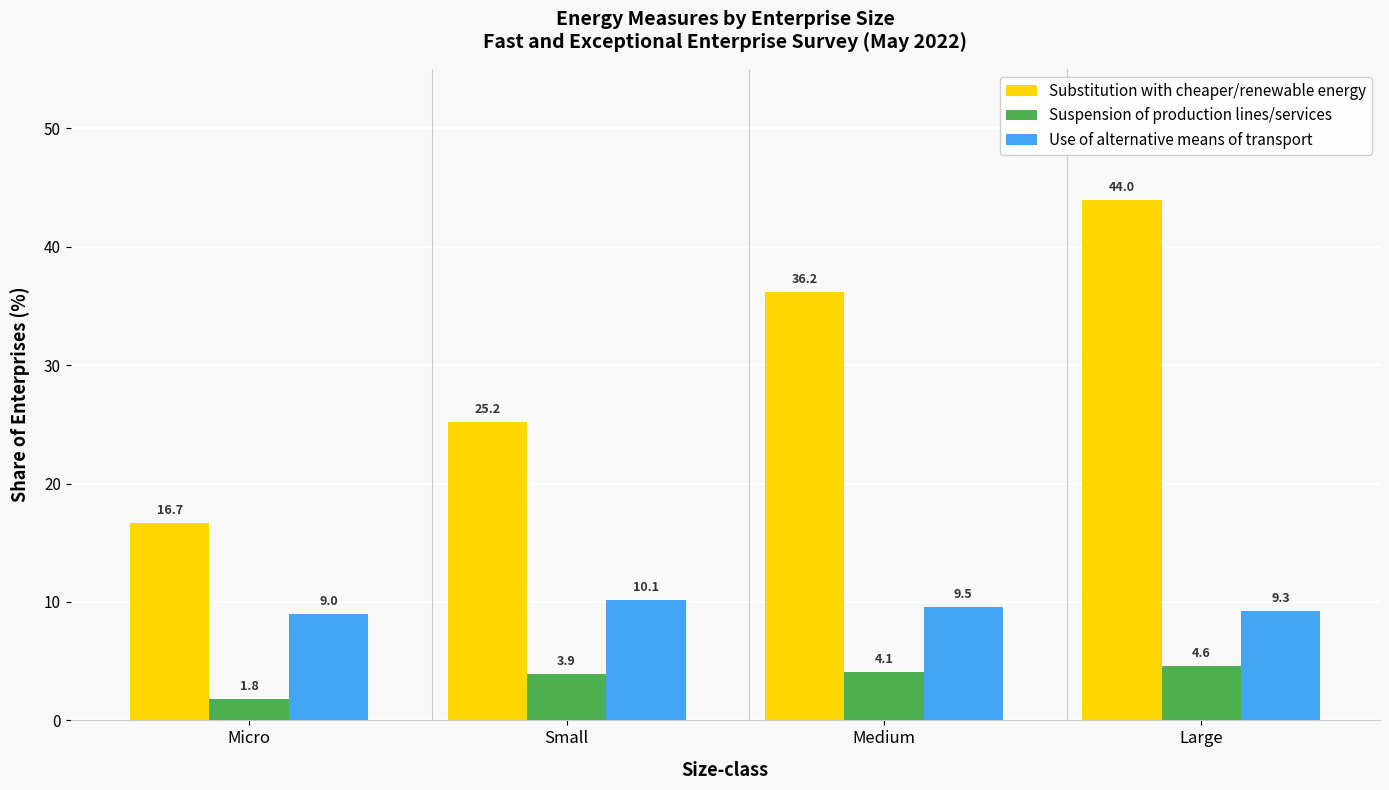

Which series has the largest total across all categories?

Substitution with cheaper/renewable energy